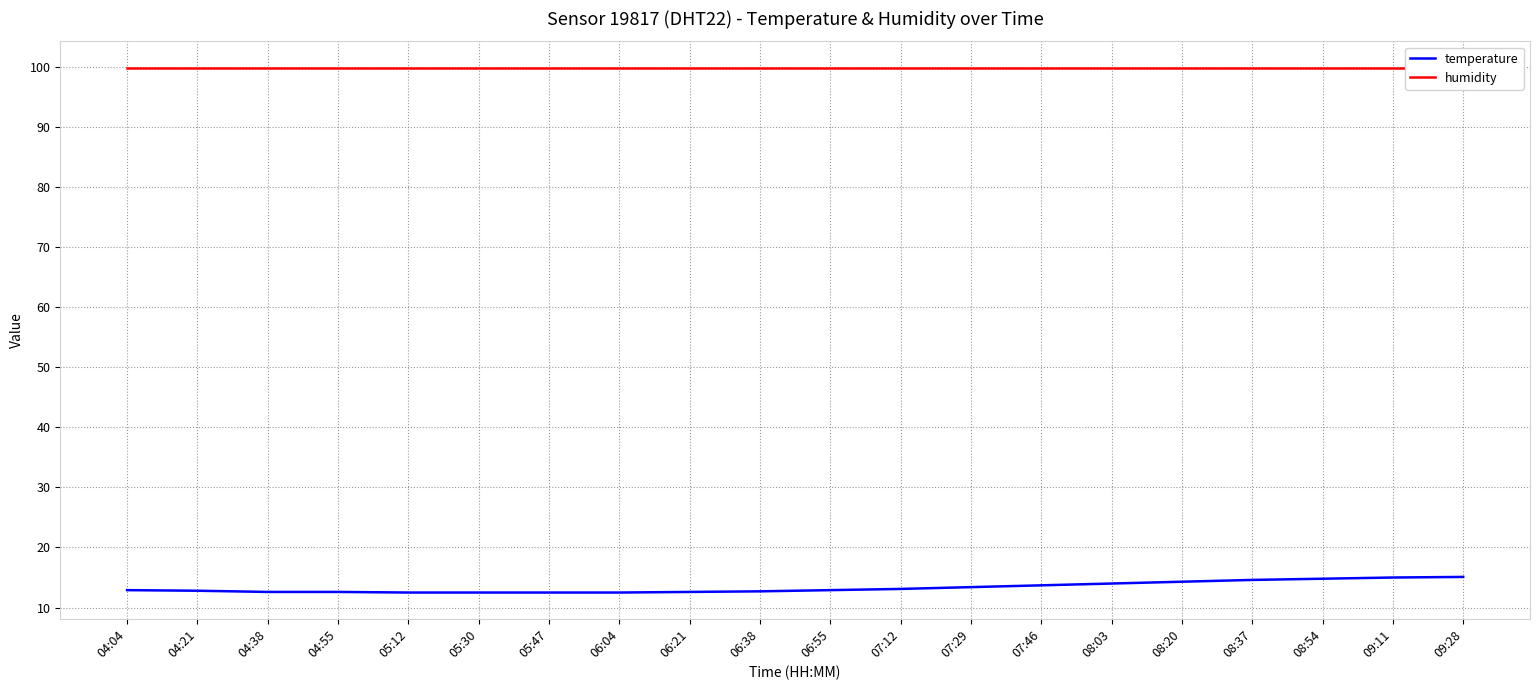

What is the total value across all series at 07:12?

113.0